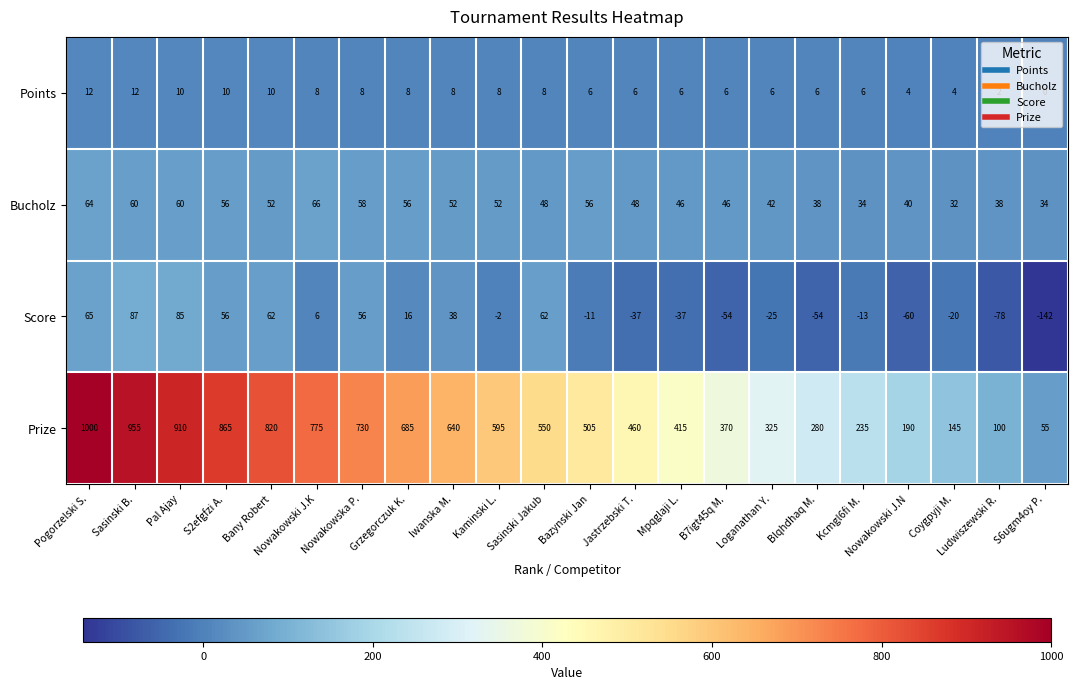

What is the average value of the Points series?

7